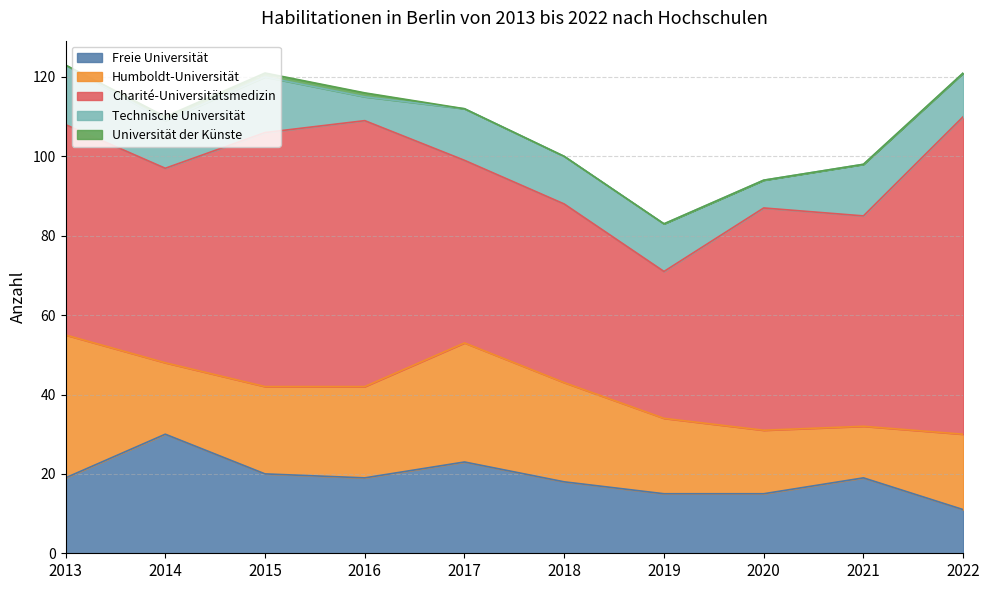

How many lines are shown in the chart?

5